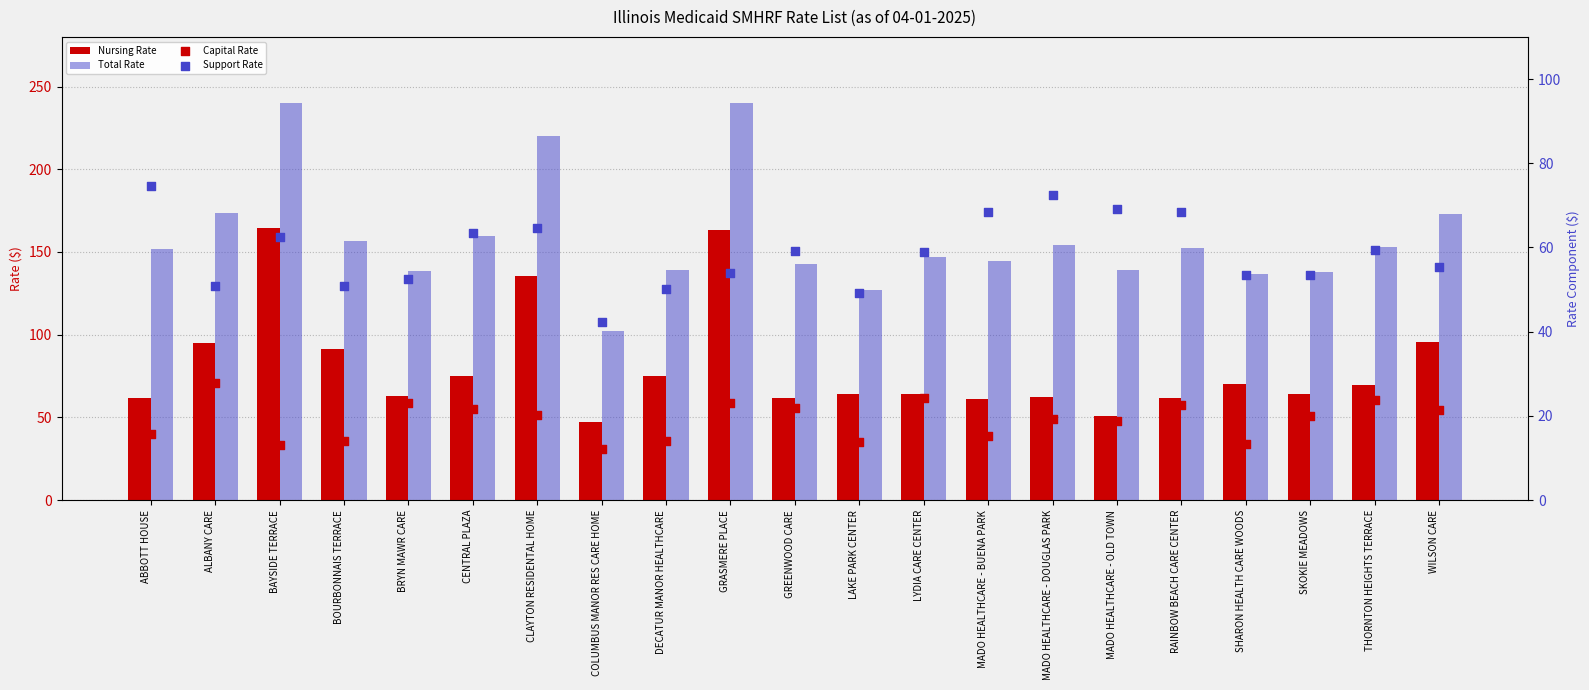

Which series reaches the maximum Y coordinate?

Total Rate